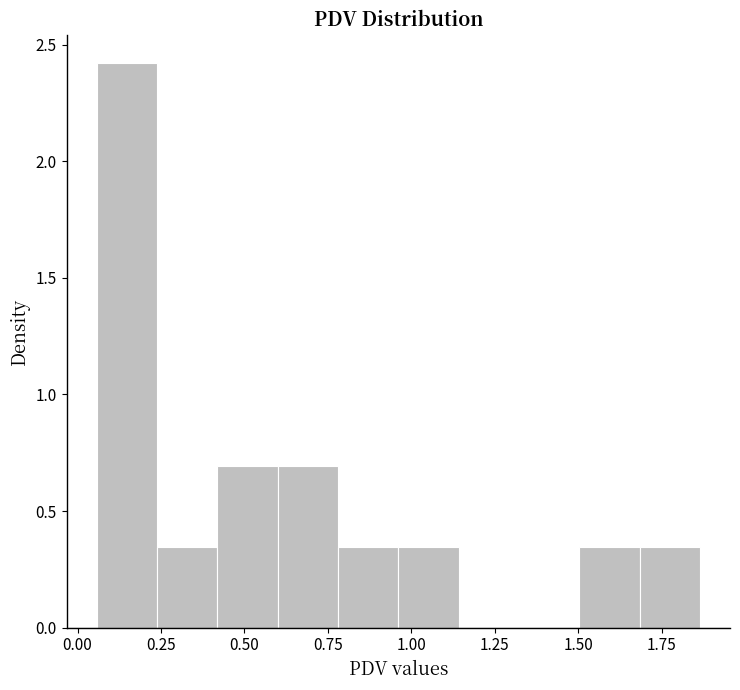

Around what value on the x-axis is the tallest bar? Give the approximate position of its centre, as read against the axis.

0.15